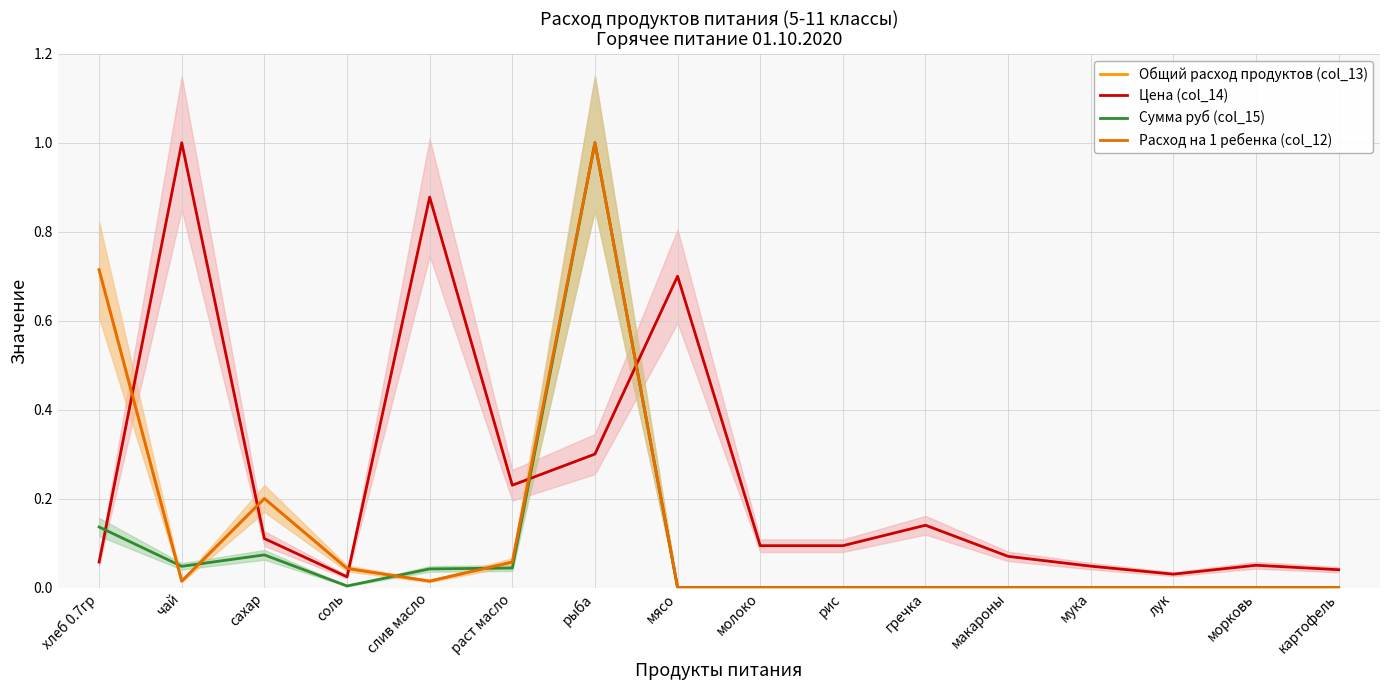

Reading right to left, extract all data points from this chart.

Общий расход продуктов (col_13): картофель=0.0	морковь=0.0	лук=0.0	мука=0.0	макароны=0.0	гречка=0.0	рис=0.0	молоко=0.0	мясо=0.0	рыба=1.0	раст масло=0.1	слив масло=0.0	соль=0.0	сахар=0.2	чай=0.0	хлеб 0.7гр=0.7
Цена (col_14): картофель=0.0	морковь=0.0	лук=0.0	мука=0.0	макароны=0.1	гречка=0.1	рис=0.1	молоко=0.1	мясо=0.7	рыба=0.3	раст масло=0.2	слив масло=0.9	соль=0.0	сахар=0.1	чай=1.0	хлеб 0.7гр=0.1
Сумма руб (col_15): картофель=0.0	морковь=0.0	лук=0.0	мука=0.0	макароны=0.0	гречка=0.0	рис=0.0	молоко=0.0	мясо=0.0	рыба=1.0	раст масло=0.0	слив масло=0.0	соль=0.0	сахар=0.1	чай=0.0	хлеб 0.7гр=0.1
Расход на 1 ребенка (col_12): картофель=0.0	морковь=0.0	лук=0.0	мука=0.0	макароны=0.0	гречка=0.0	рис=0.0	молоко=0.0	мясо=0.0	рыба=1.0	раст масло=0.1	слив масло=0.0	соль=0.0	сахар=0.2	чай=0.0	хлеб 0.7гр=0.7